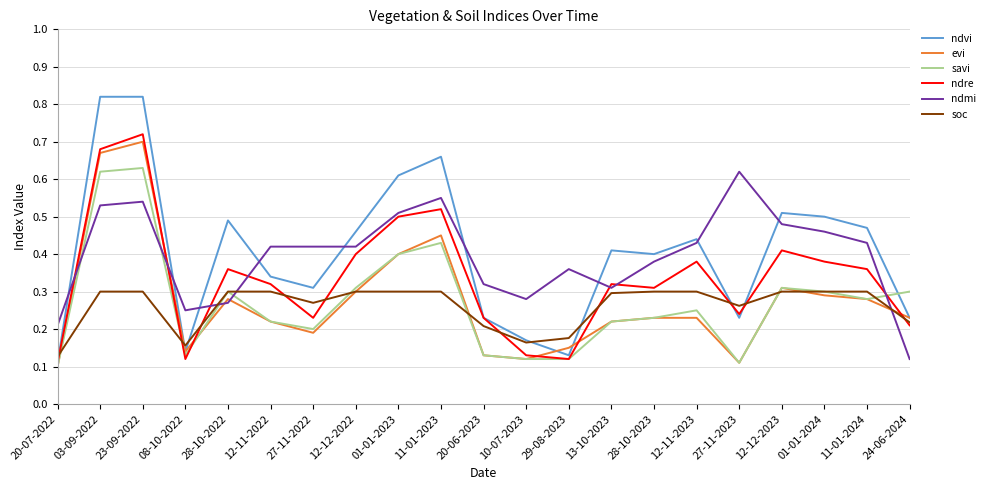

What is the total value across all series at 12-12-2022?

2.2